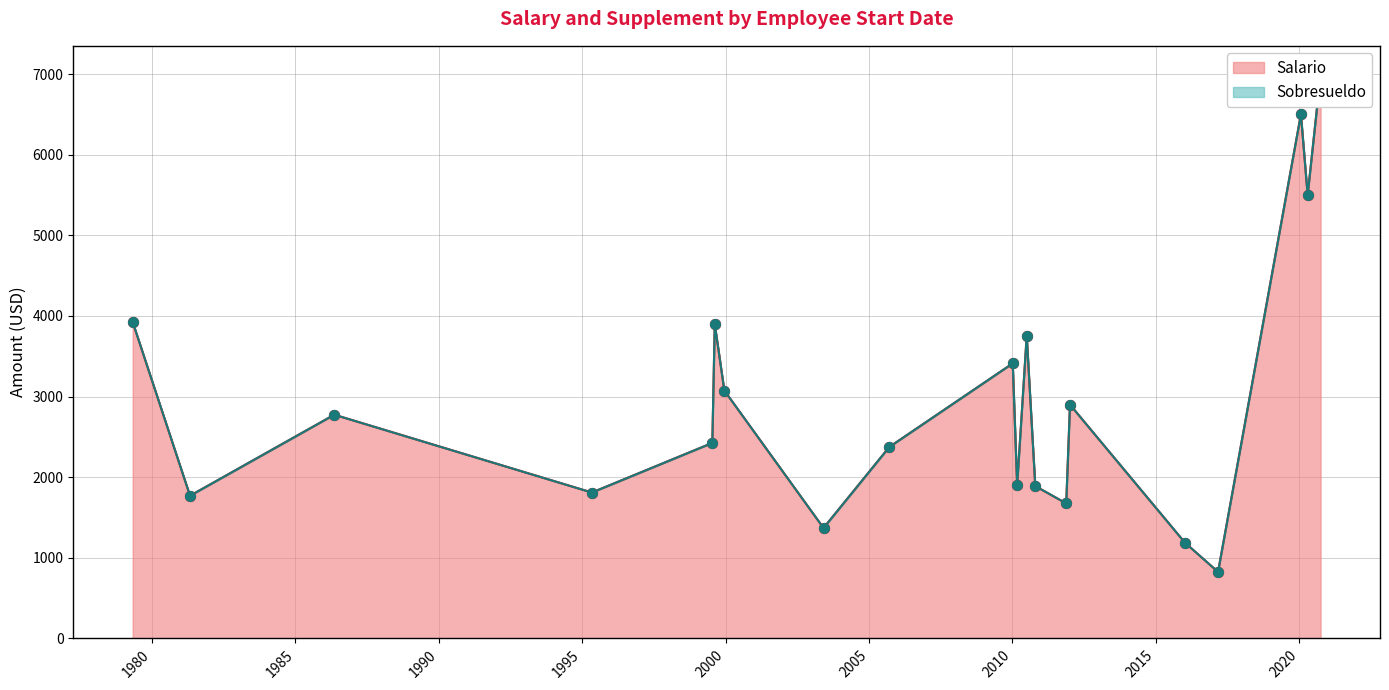

Which series contains the highest Y value?

Salario